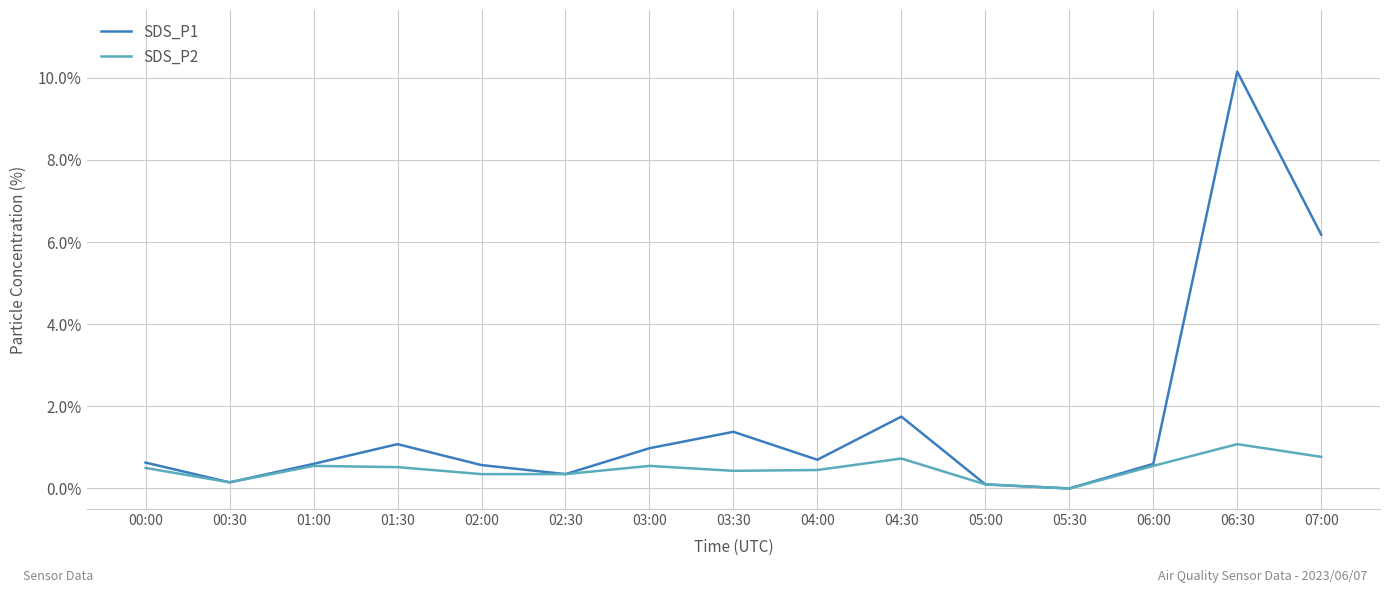

At 03:30, list the series in order from smallest to largest.

SDS_P2, SDS_P1